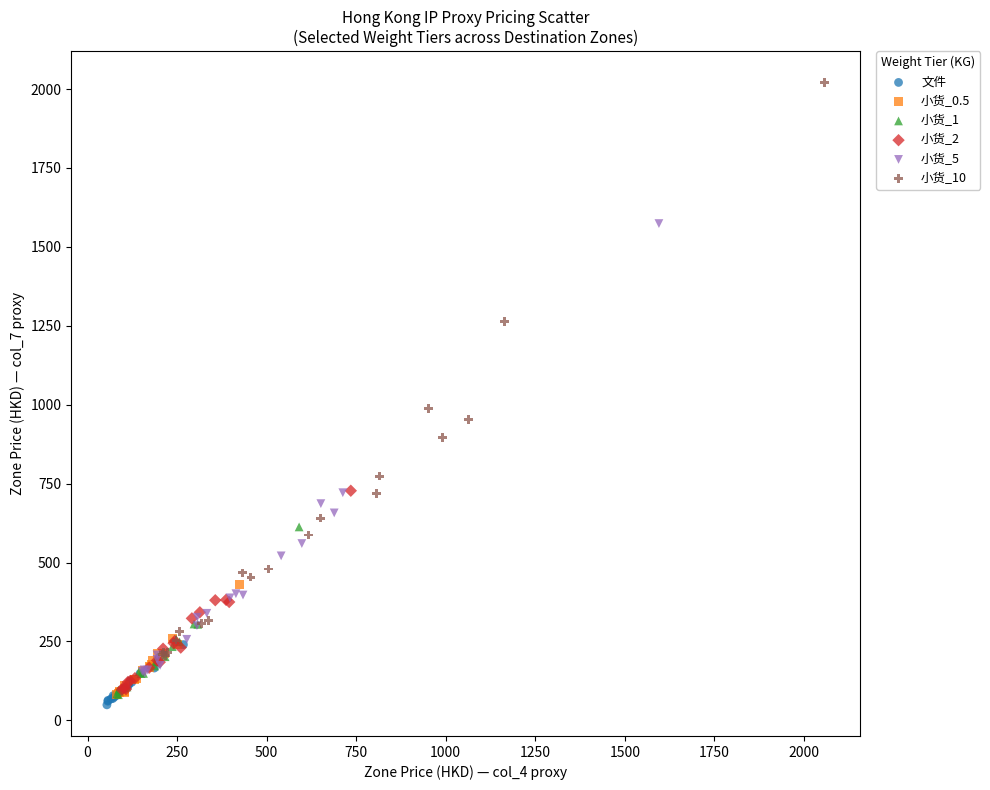

Which series has the widest spread of Y values?

小货_10